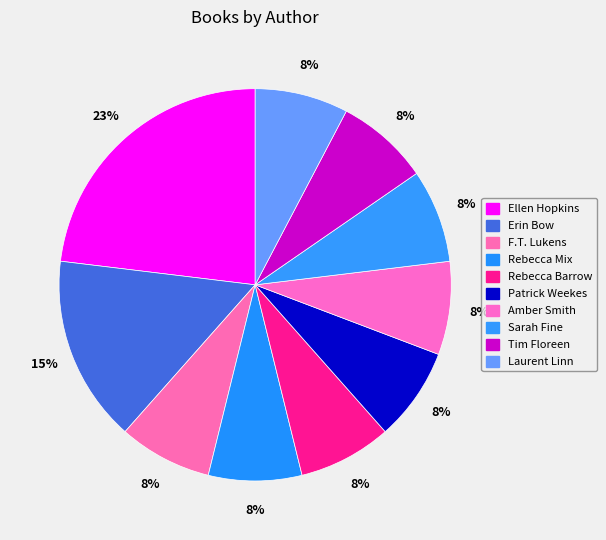

Between Laurent Linn and Tim Floreen, which is larger?

Laurent Linn